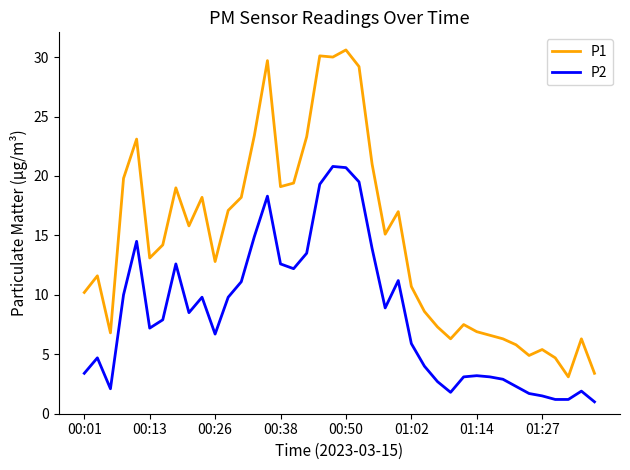

What is the greatest value displayed?

30.6